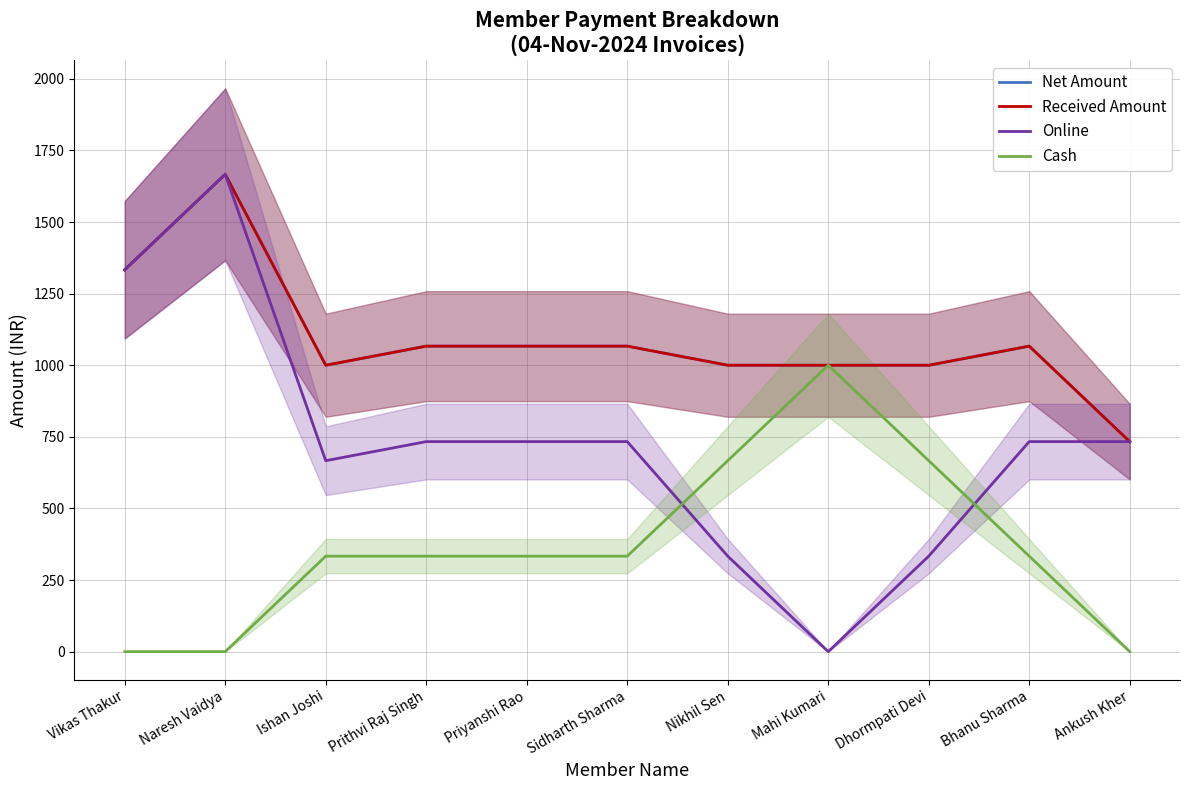

Reading right to left, transcribe all the data shown in this chart.

Net Amount: Ankush Kher=733.3	Bhanu Sharma=1066.7	Dhormpati Devi=1000.0	Mahi Kumari=1000.0	Nikhil Sen=1000.0	Sidharth Sharma=1066.7	Priyanshi Rao=1066.7	Prithvi Raj Singh=1066.7	Ishan Joshi=1000.0	Naresh Vaidya=1666.7	Vikas Thakur=1333.3
Received Amount: Ankush Kher=733.3	Bhanu Sharma=1066.7	Dhormpati Devi=1000.0	Mahi Kumari=1000.0	Nikhil Sen=1000.0	Sidharth Sharma=1066.7	Priyanshi Rao=1066.7	Prithvi Raj Singh=1066.7	Ishan Joshi=1000.0	Naresh Vaidya=1666.7	Vikas Thakur=1333.3
Online: Ankush Kher=733.3	Bhanu Sharma=733.3	Dhormpati Devi=333.3	Mahi Kumari=0.0	Nikhil Sen=333.3	Sidharth Sharma=733.3	Priyanshi Rao=733.3	Prithvi Raj Singh=733.3	Ishan Joshi=666.7	Naresh Vaidya=1666.7	Vikas Thakur=1333.3
Cash: Ankush Kher=0.0	Bhanu Sharma=333.3	Dhormpati Devi=666.7	Mahi Kumari=1000.0	Nikhil Sen=666.7	Sidharth Sharma=333.3	Priyanshi Rao=333.3	Prithvi Raj Singh=333.3	Ishan Joshi=333.3	Naresh Vaidya=0.0	Vikas Thakur=0.0